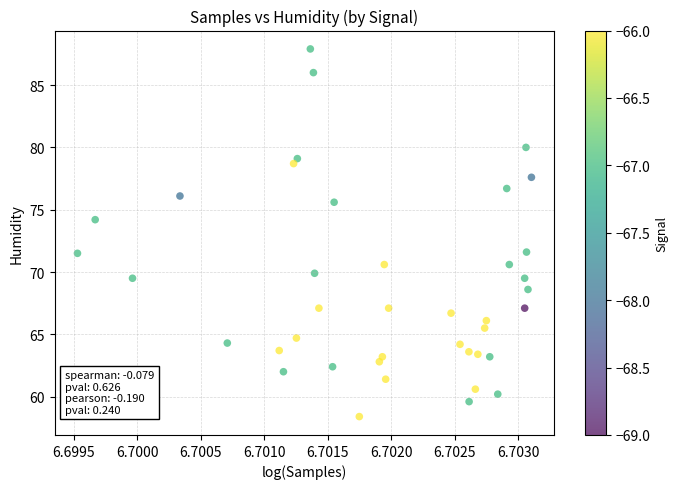

What is the range of Y values (max minus min)?

29.5